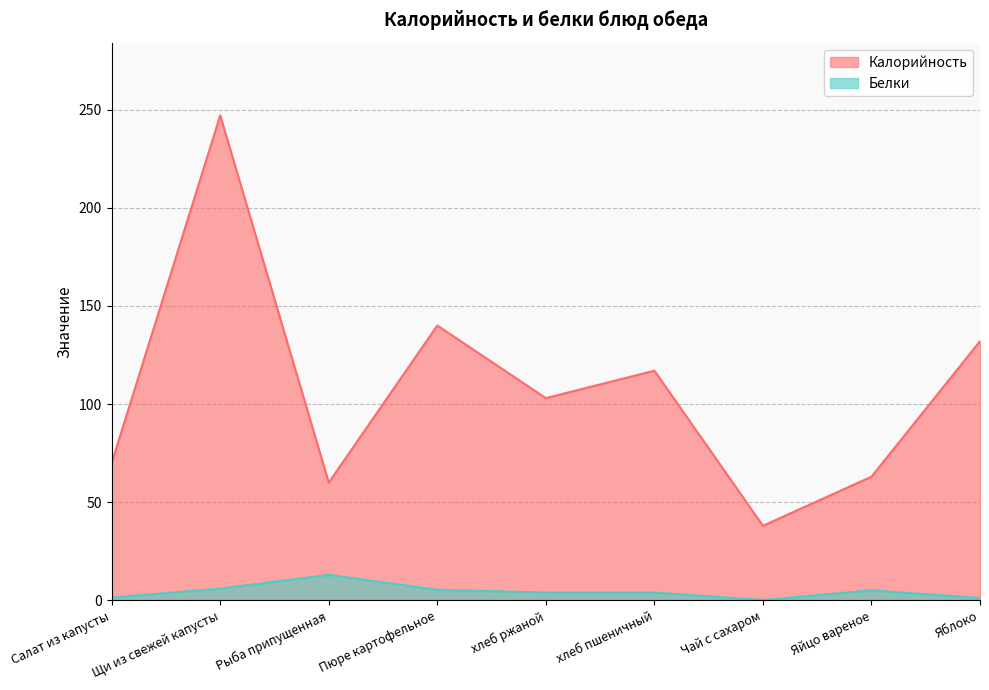

In Калорийность, how many points are lower than both neighbors (excluding endpoints)?

3